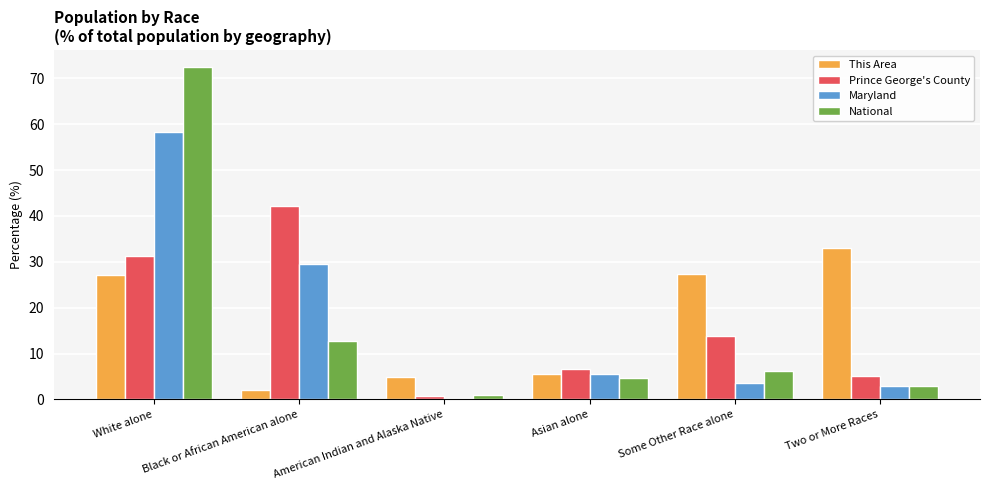

Is it true that Prince George's County equals 6.6 at Asian alone?

True